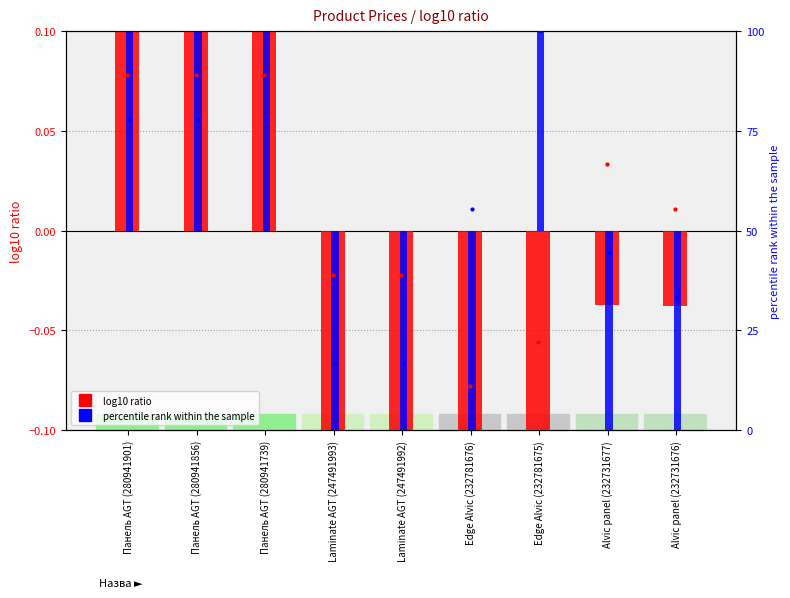

Which series has the largest total across all categories?

pct rank (Ціна)